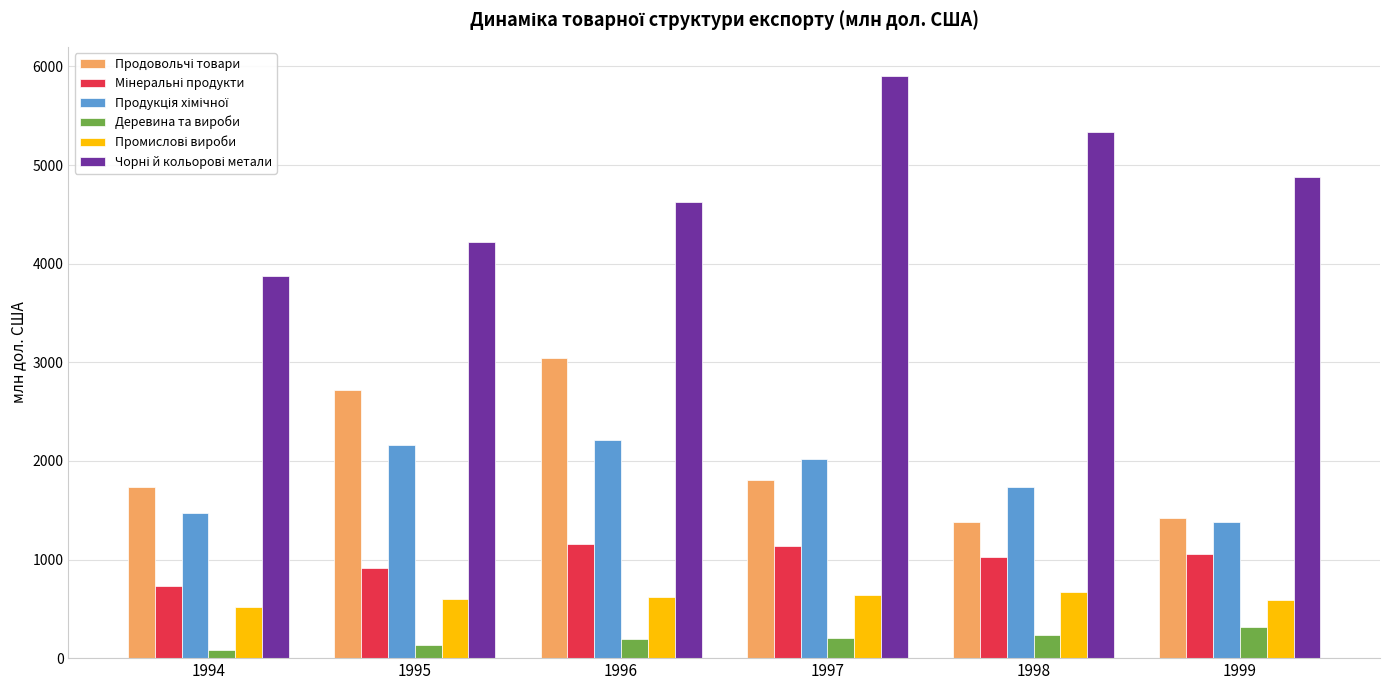

Which category has the highest value across all series?

1997